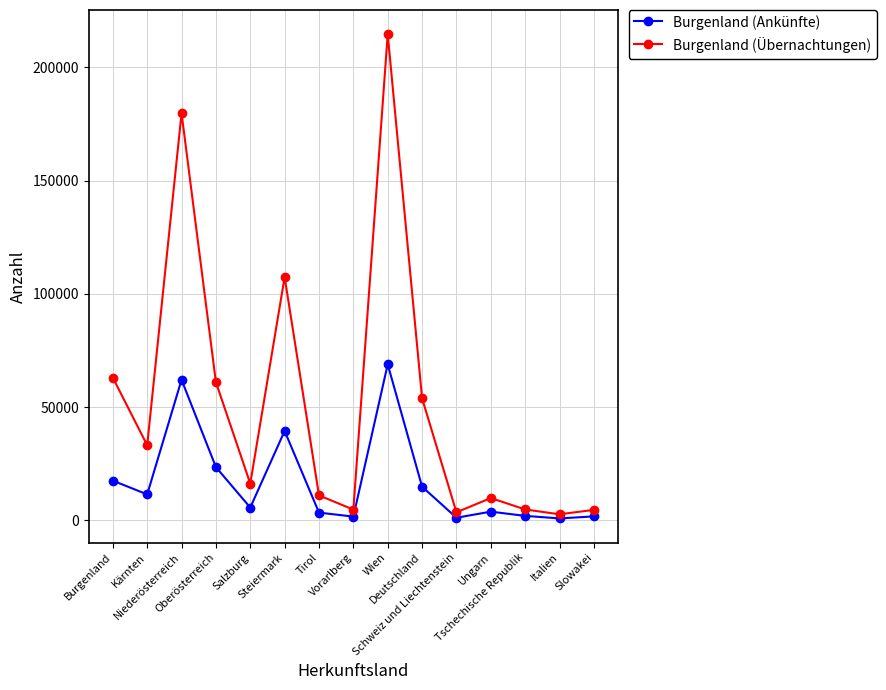

What is the difference between the maximum and minimum values in the Burgenland (Ankünfte) series?

68016